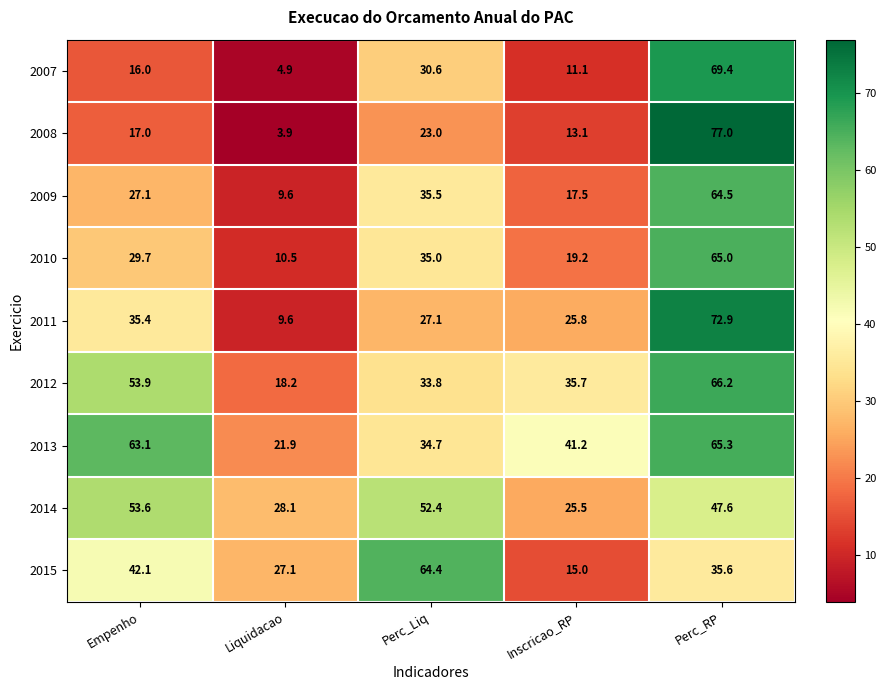

What is the difference between the highest and lowest values at Perc_RP?

41.4